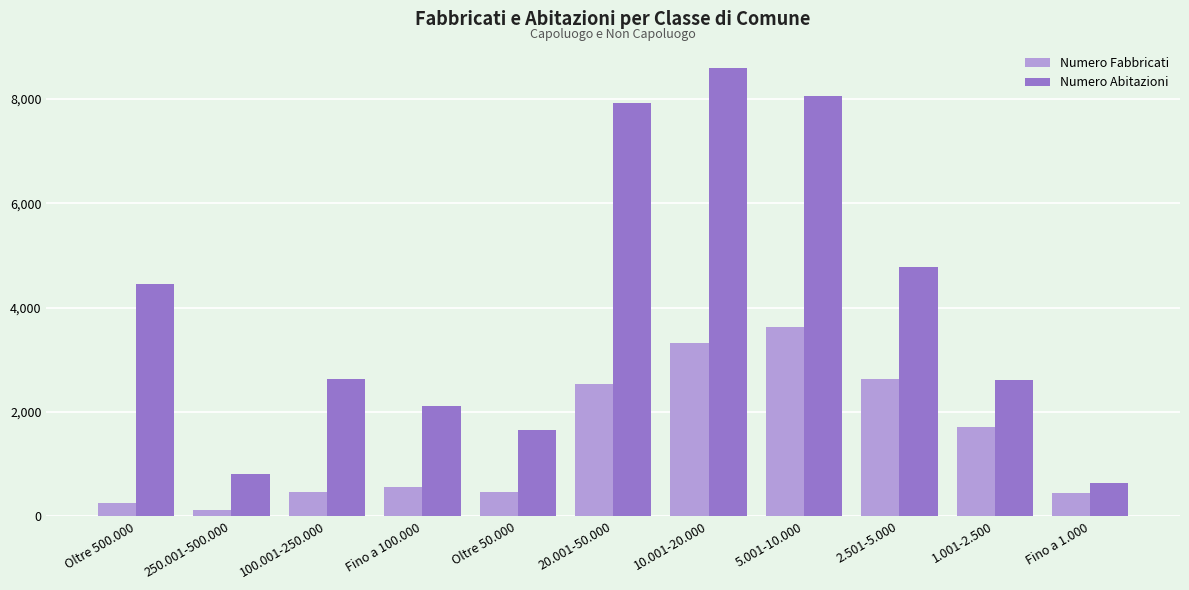

How many data points in Numero Fabbricati are less than 562?

5